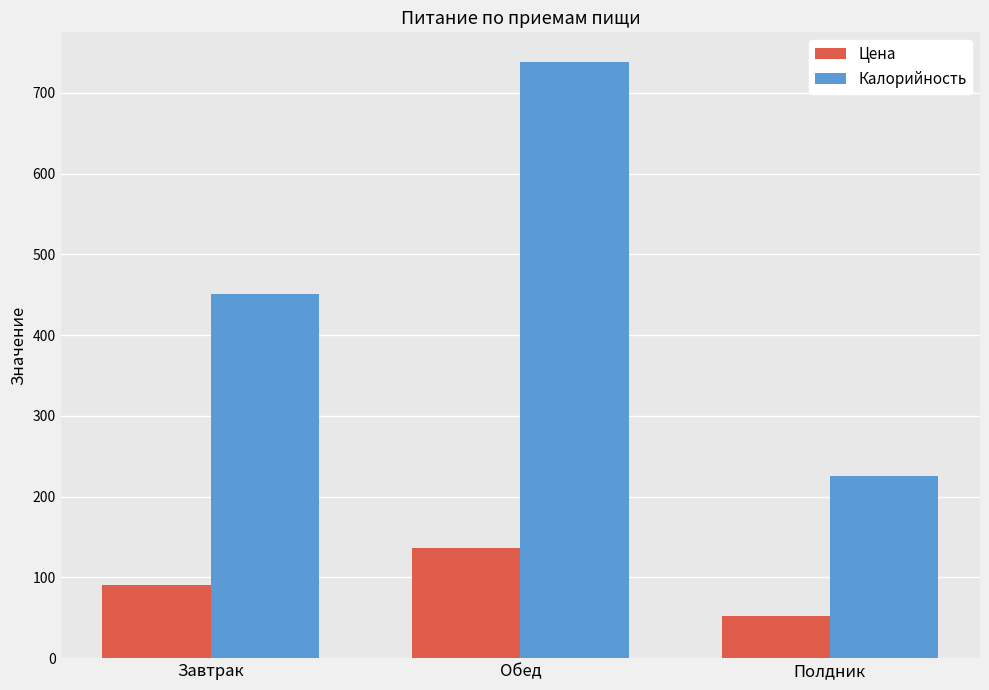

Which series has the largest range (max minus min)?

Калорийность